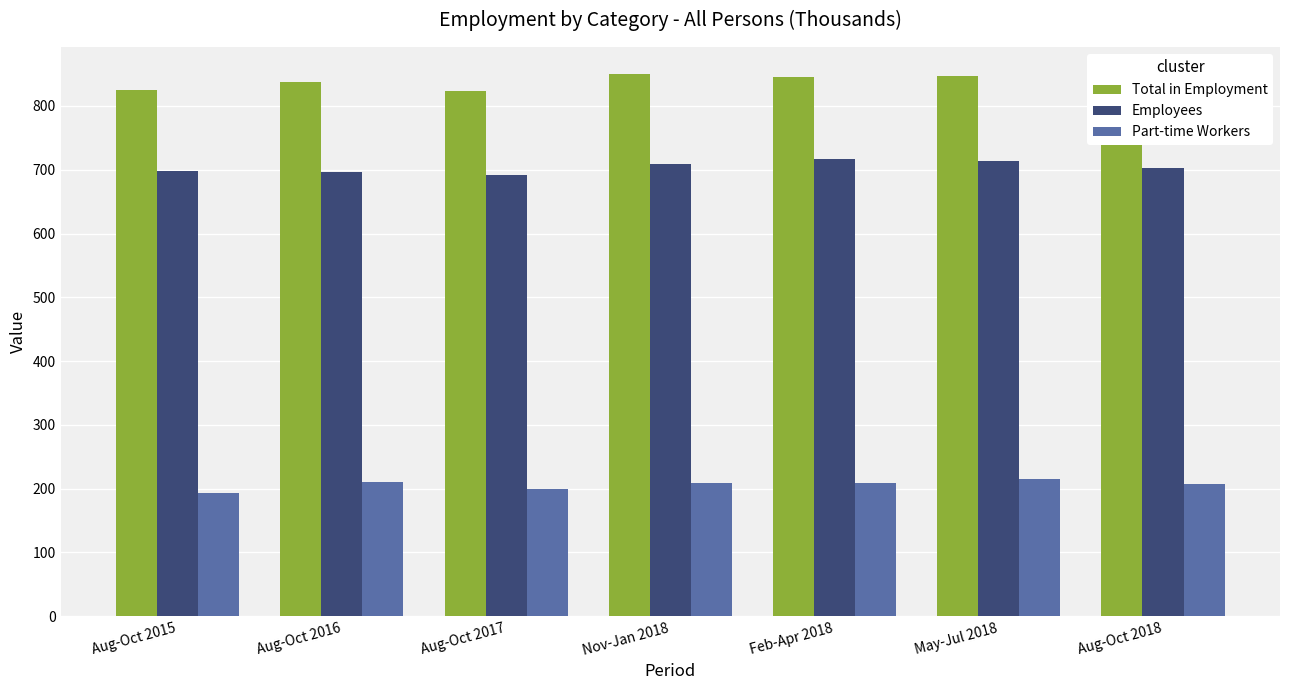

At how many categories does at least one series exceed 580?

7